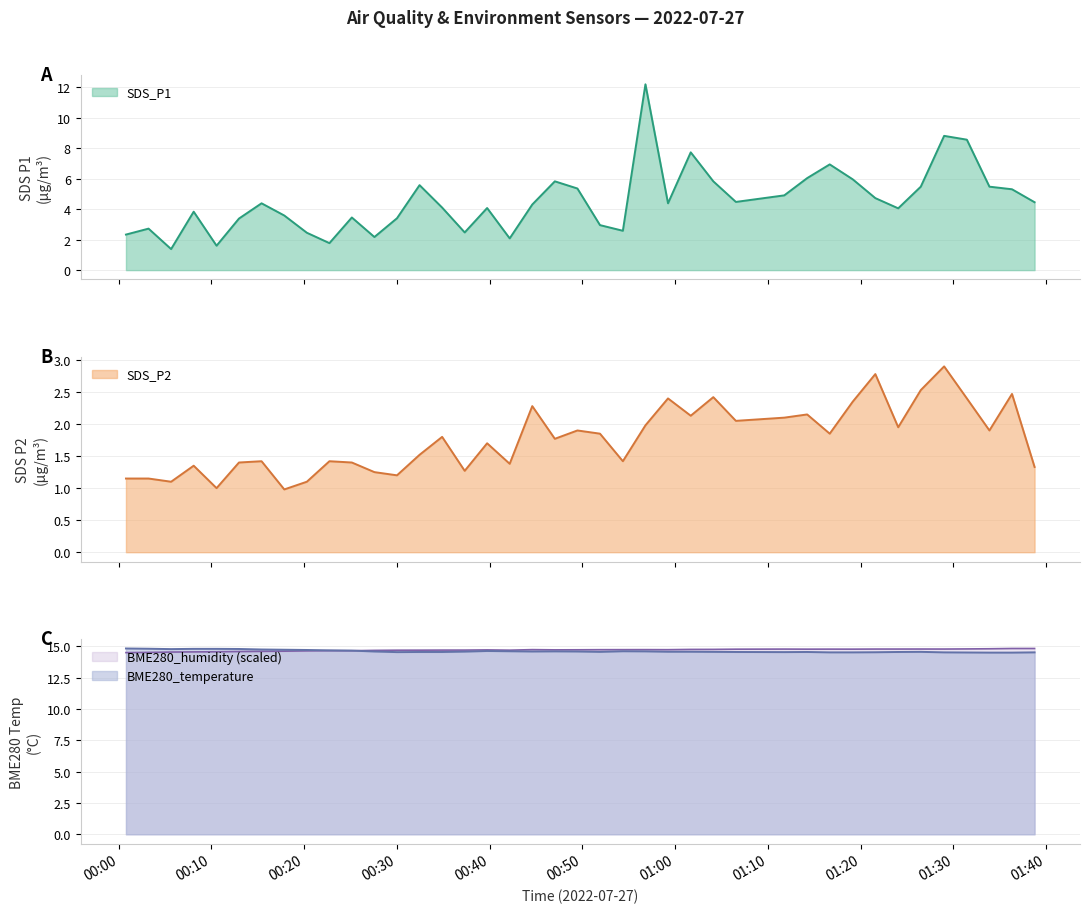

True or false: BME280_temperature and SDS_P1 cross at least once.

False